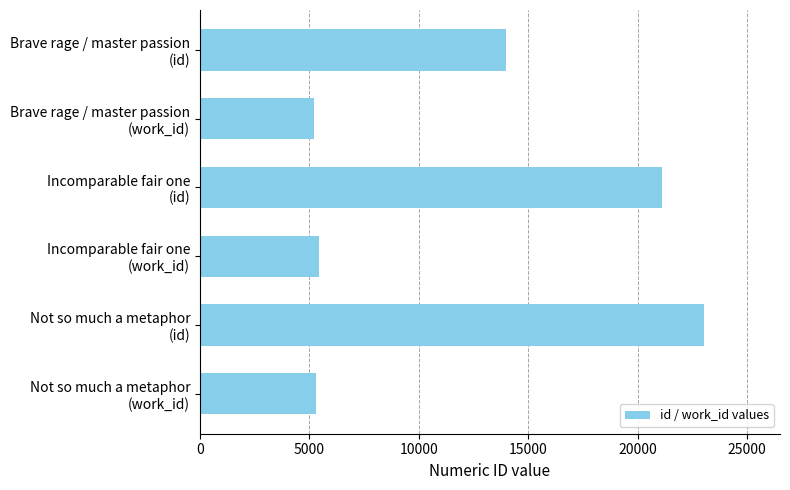

What is the sum of all values?

74105